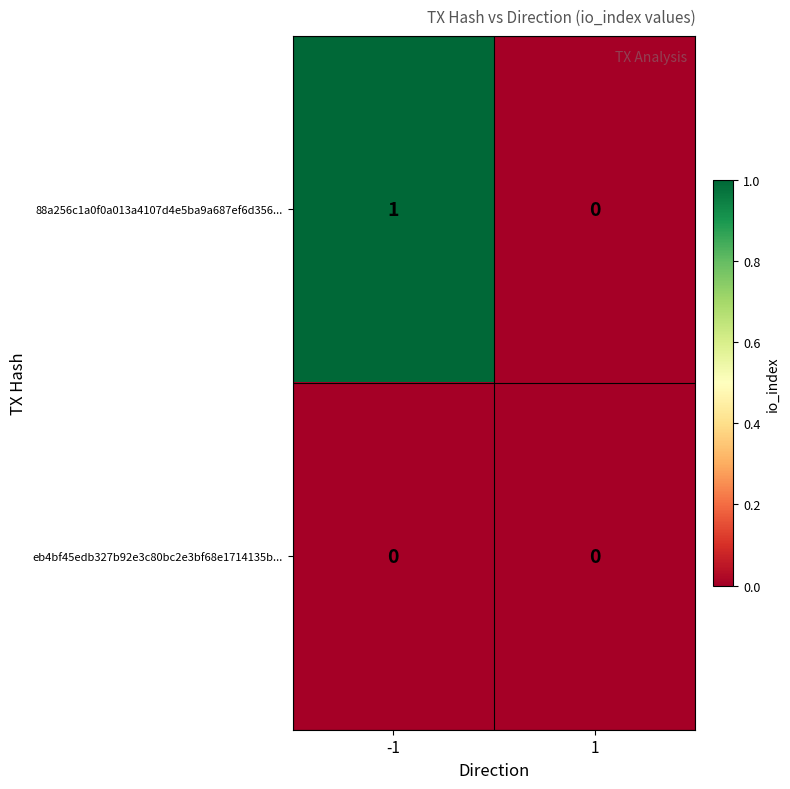

Which label corresponds to the largest value in the chart?

-1